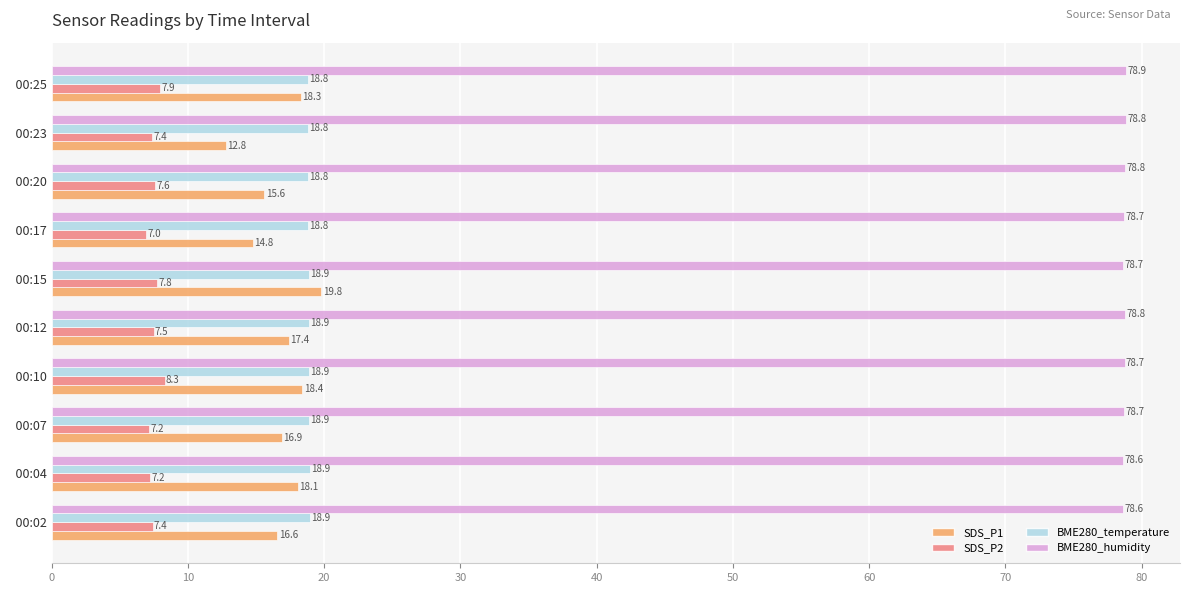

Which category has the highest value across all series?

  00:25